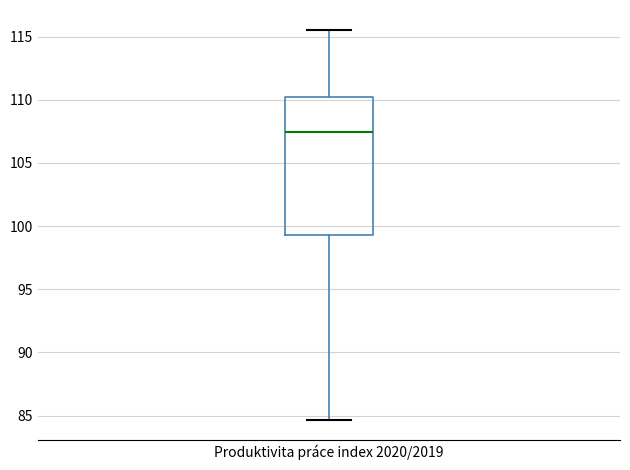

Where is the upper edge of the box for Produktivita práce index 2020/2019 on the y-axis? The values are not printed on the chart, so give them approximately, as read against the axis.

110.0